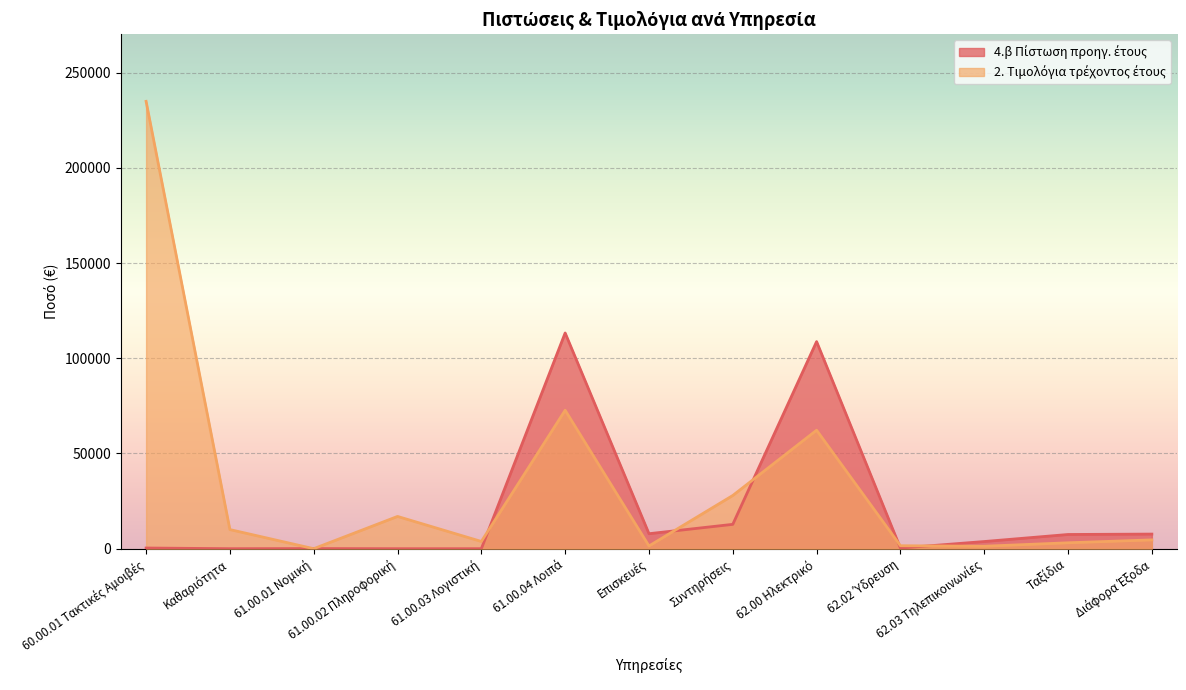

What is the difference between the 2. Τιμολόγια τρέχοντος έτους values at Διάφορα Έξοδα and 60.00.01 Τακτικές Αμοιβές?

230338.8